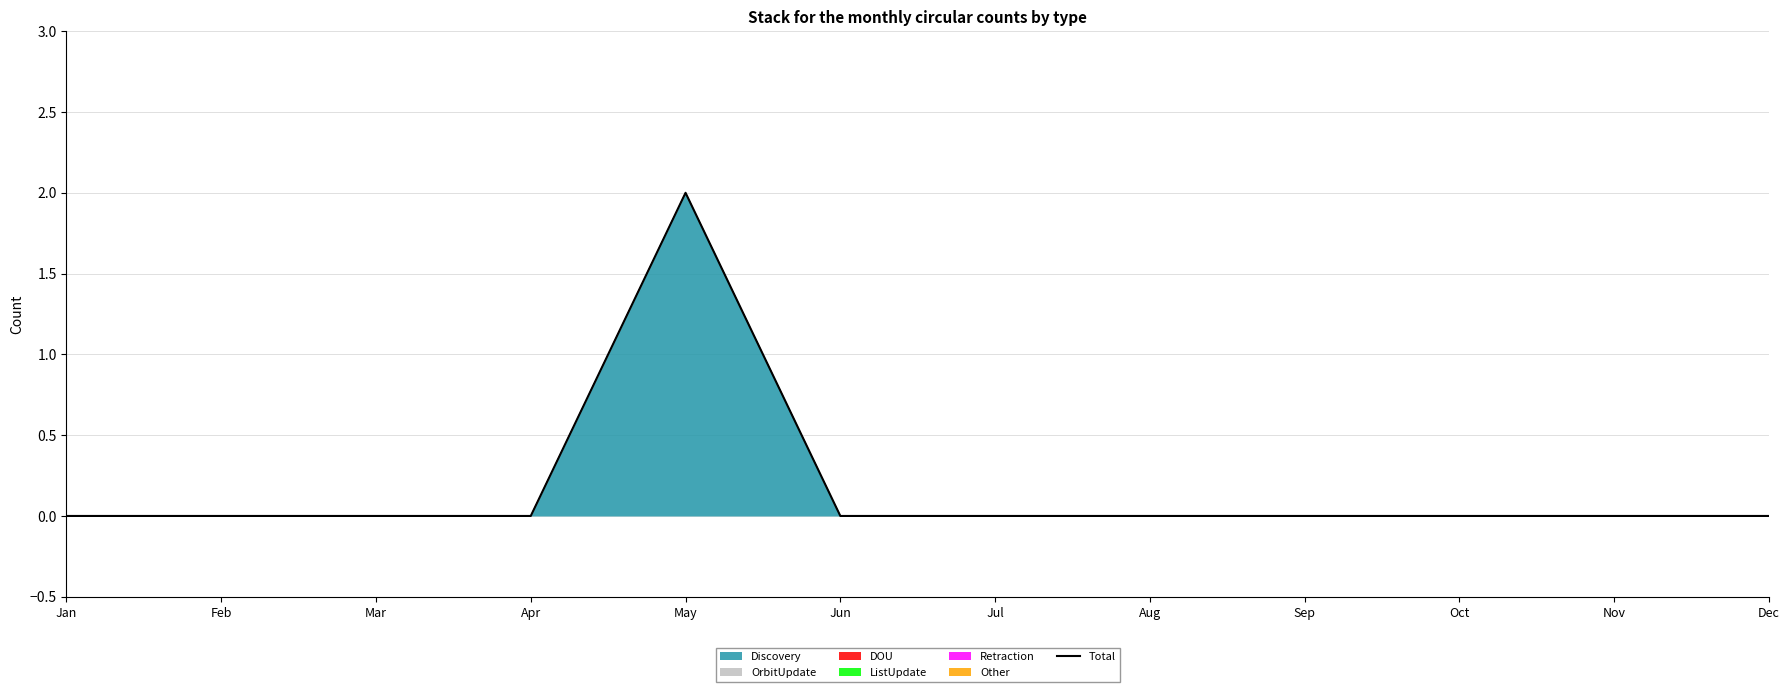

How many values are above zero?

1